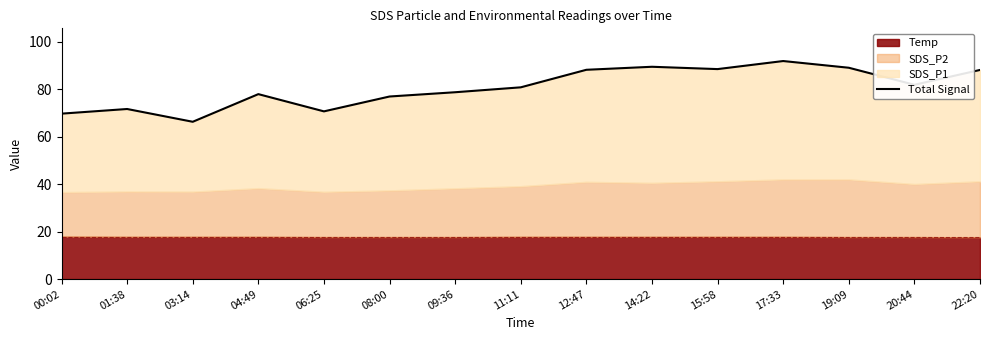

What is the difference between the maximum and minimum values?

25.6